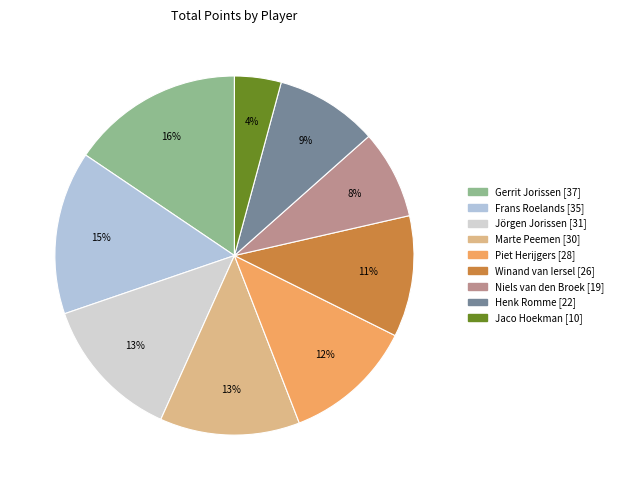

Which category has the smallest portion of the pie?

Jaco Hoekman